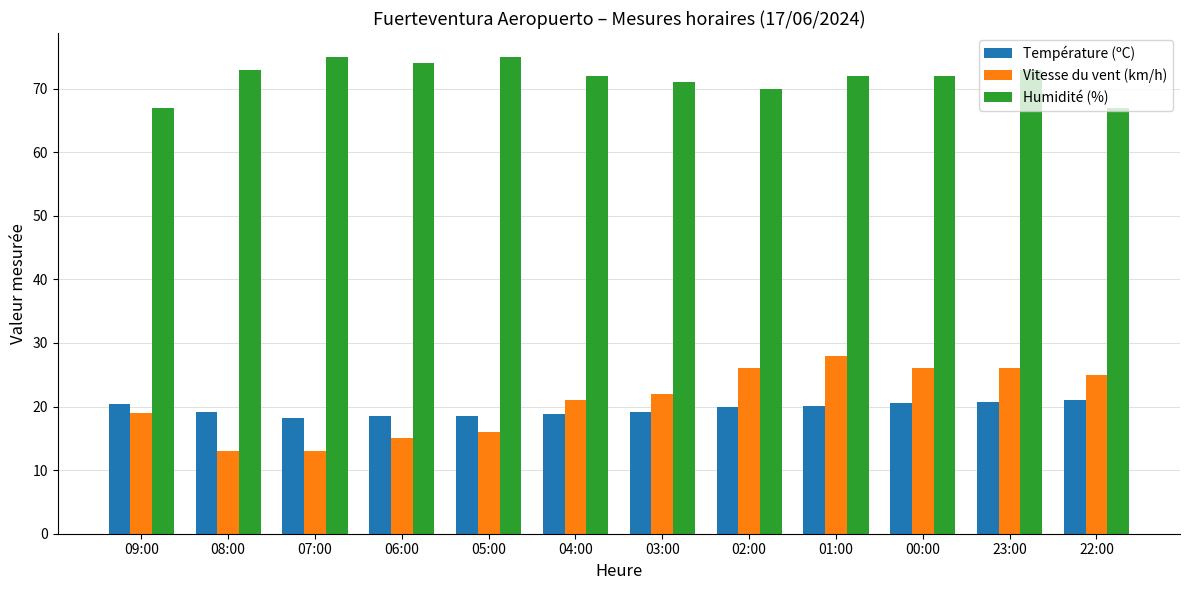

Which series has the largest total across all categories?

Humidité (%)